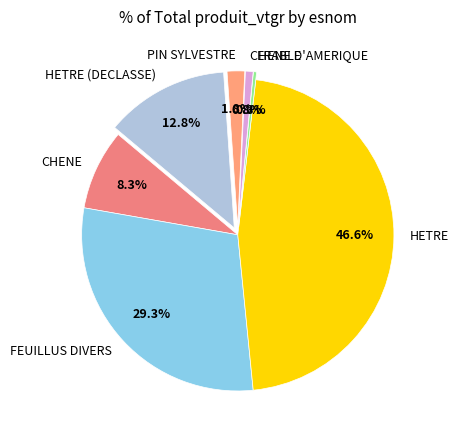

What percentage is the FEUILLUS DIVERS slice, to the nearest percent?

29%